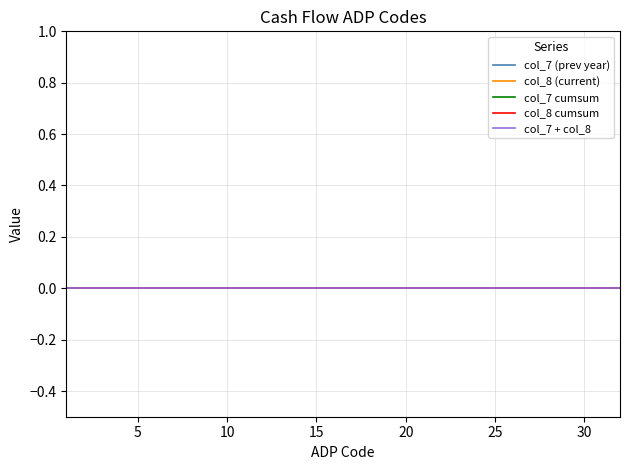

Between 8 and 11, which is larger?

11